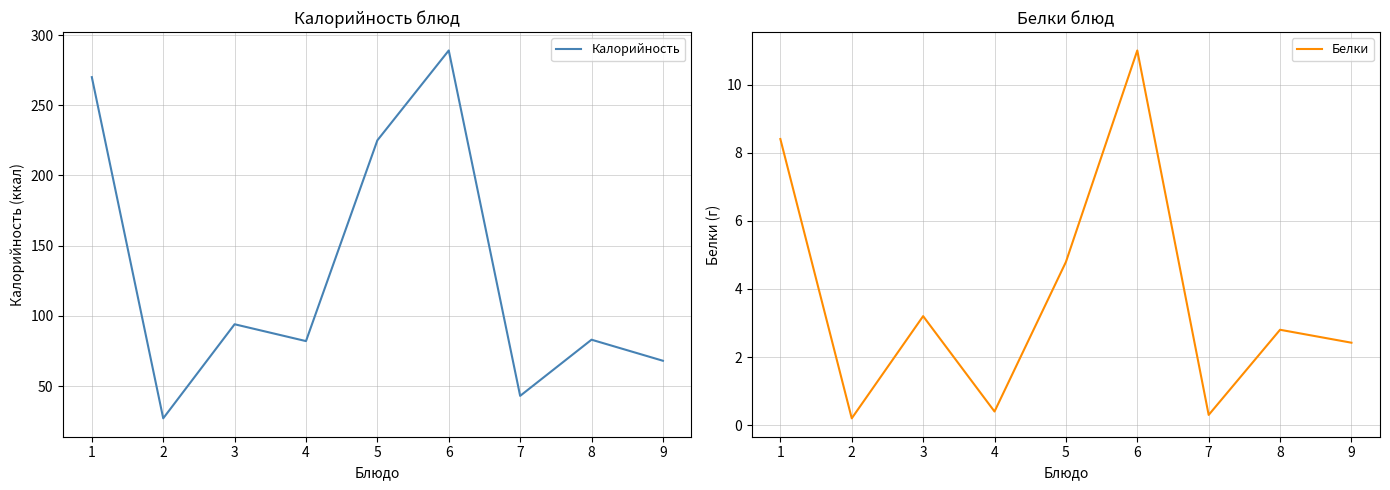

What is the minimum value for Белки?

0.2